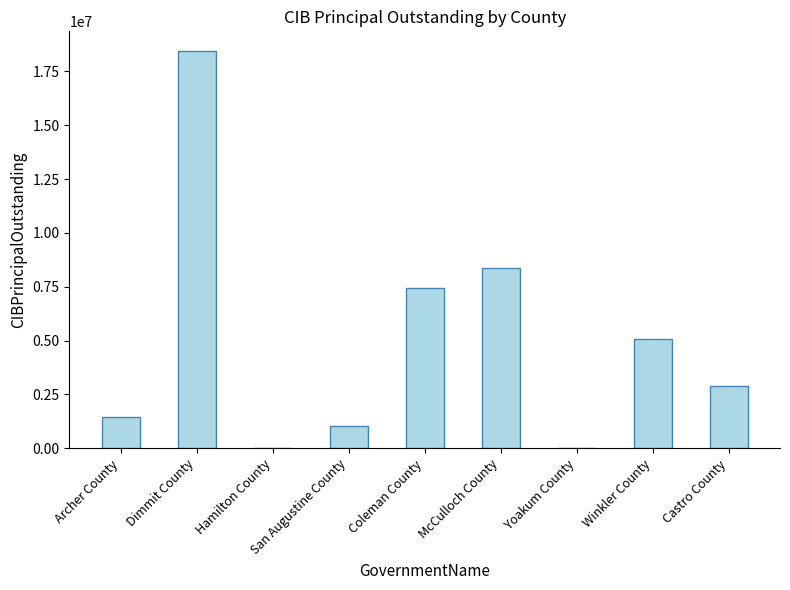

What is the sum of all values?

44691000